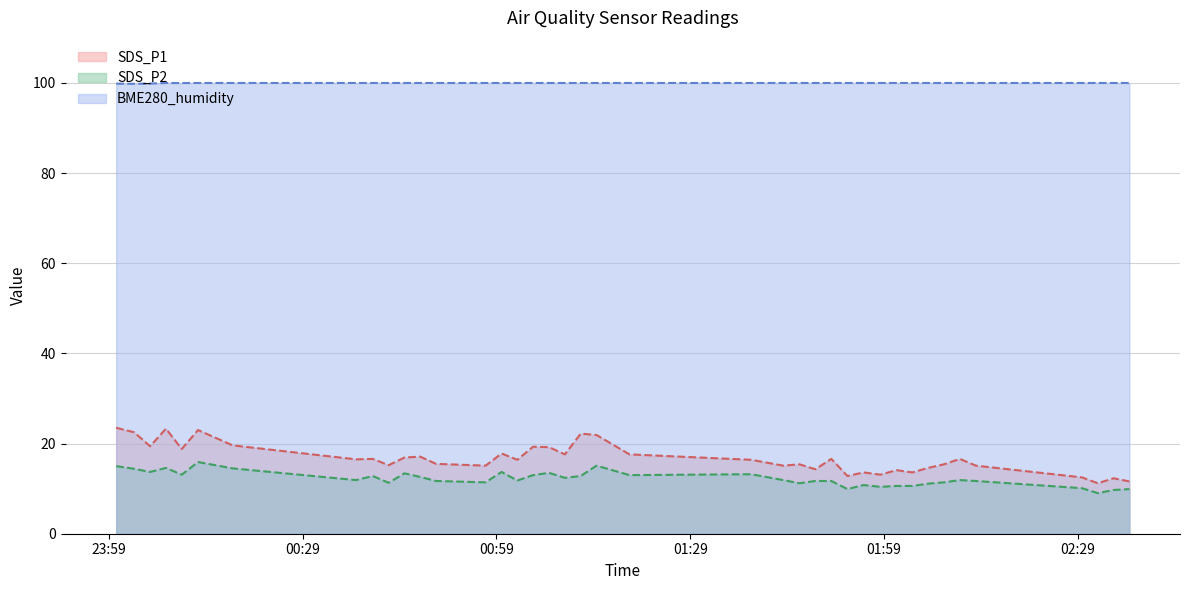

What is the sum of all SDS_P2 values?

488.4